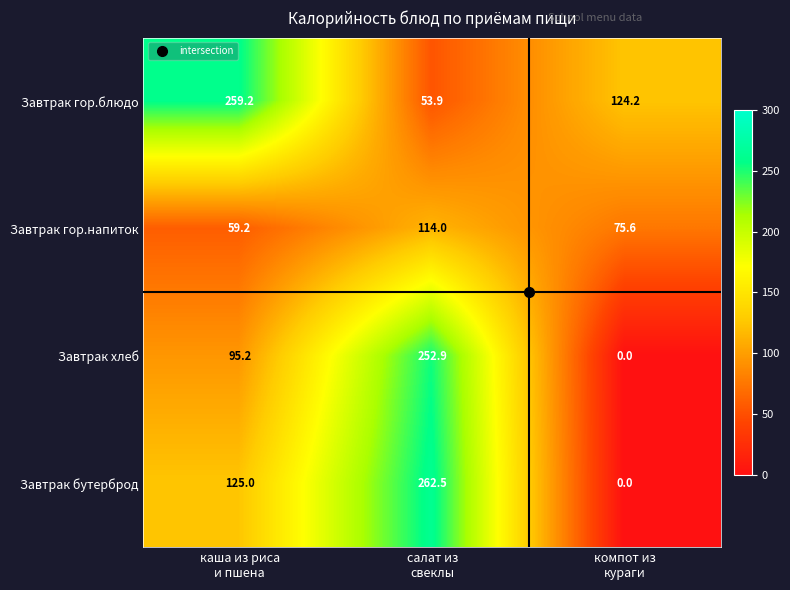

What is the lowest value of the Завтрак гор.напиток series?

59.2